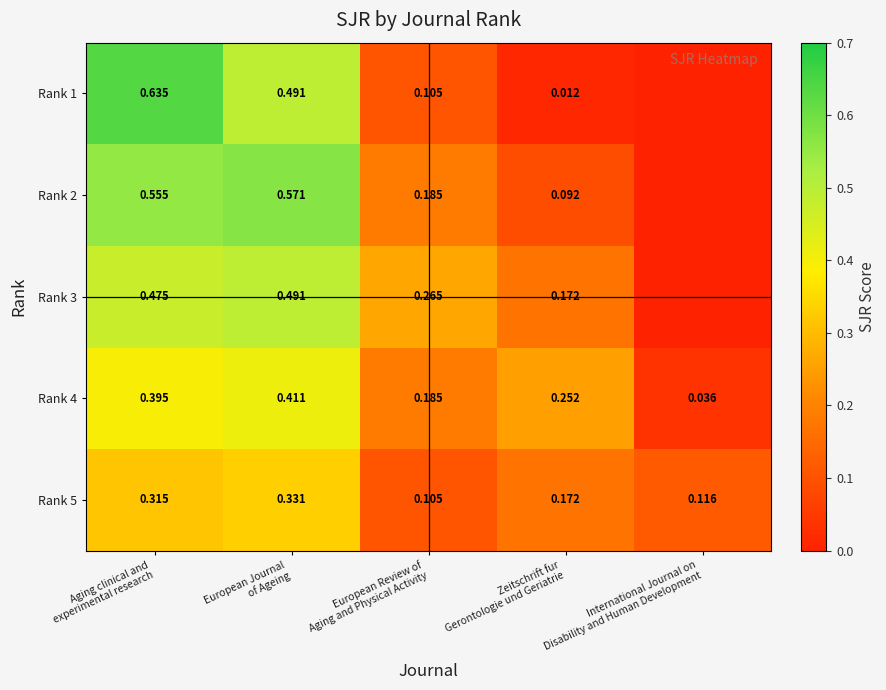

How many values in the Rank 1 series exceed 0?

4